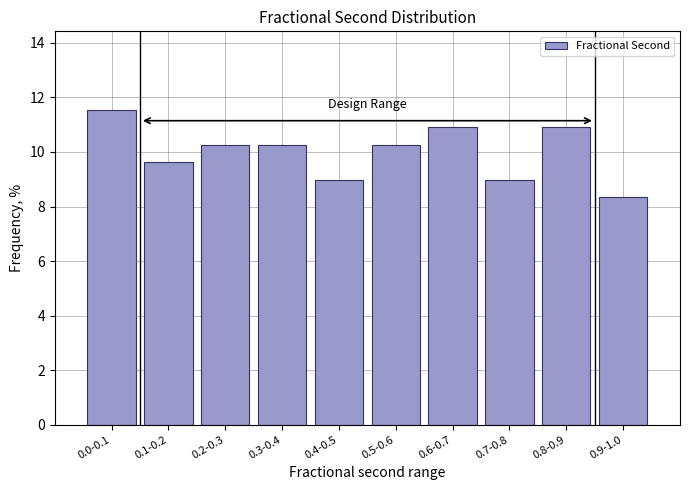

Reading left to right, what are all the values shown in this chart?

11.5	9.6	10.3	10.3	9.0	10.3	10.9	9.0	10.9	8.3